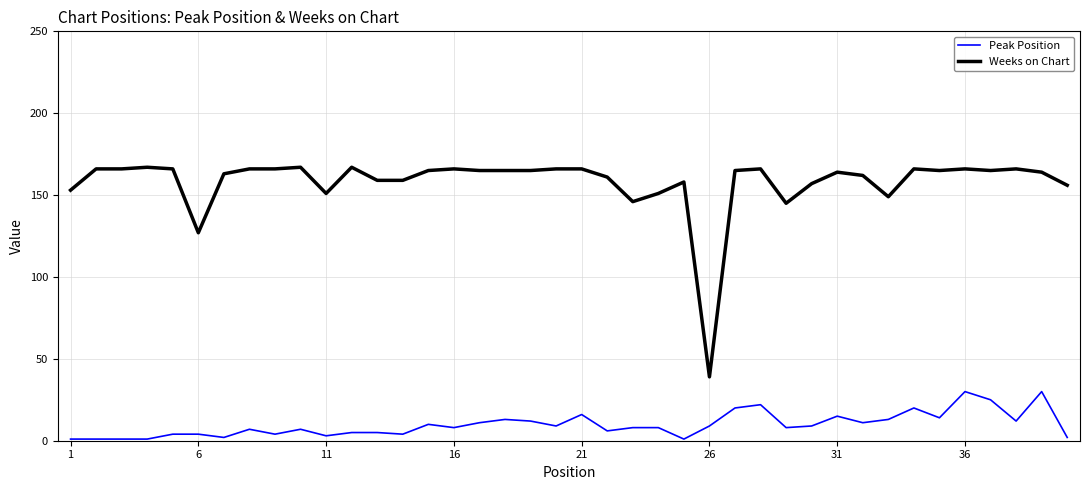

What is the difference between the second highest and second lowest values in the Peak Position series?

29